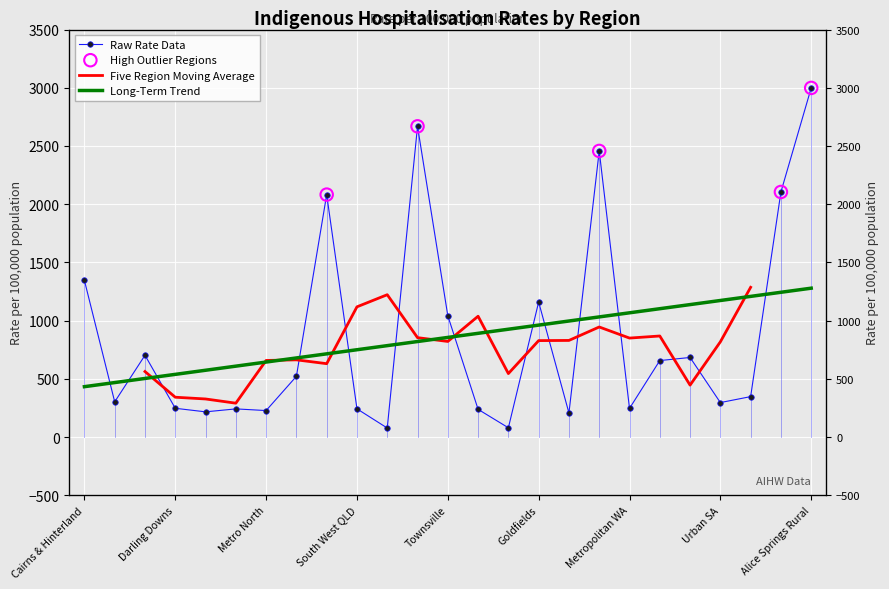

Between Urban SA and Remote SA, which is larger?

Remote SA